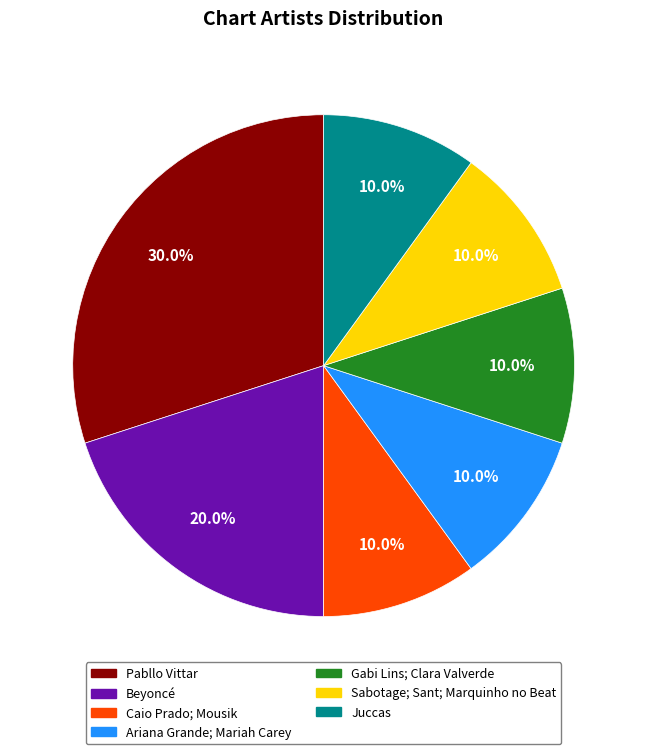

Do Gabi Lins; Clara Valverde and Ariana Grande; Mariah Carey together represent more than half of the pie?

No